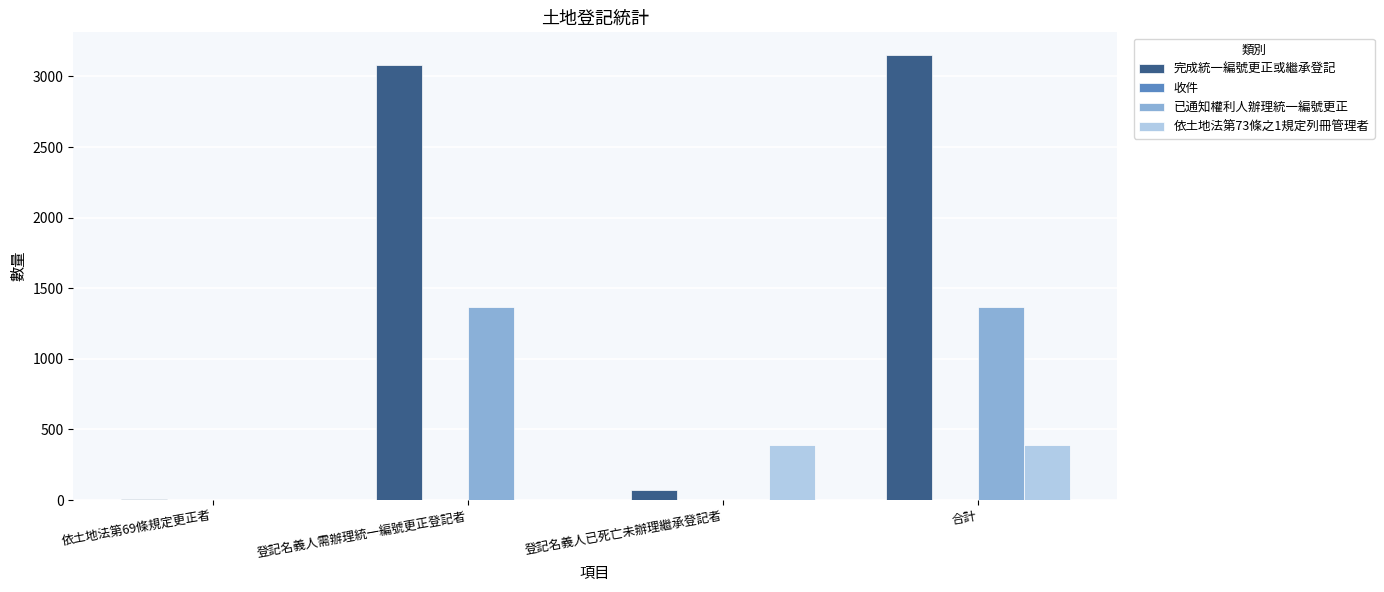

What is the sum of the 完成統一編號更正或繼承登記 values at 合計 and 登記名義人需辦理統一編號更正登記者?

6234